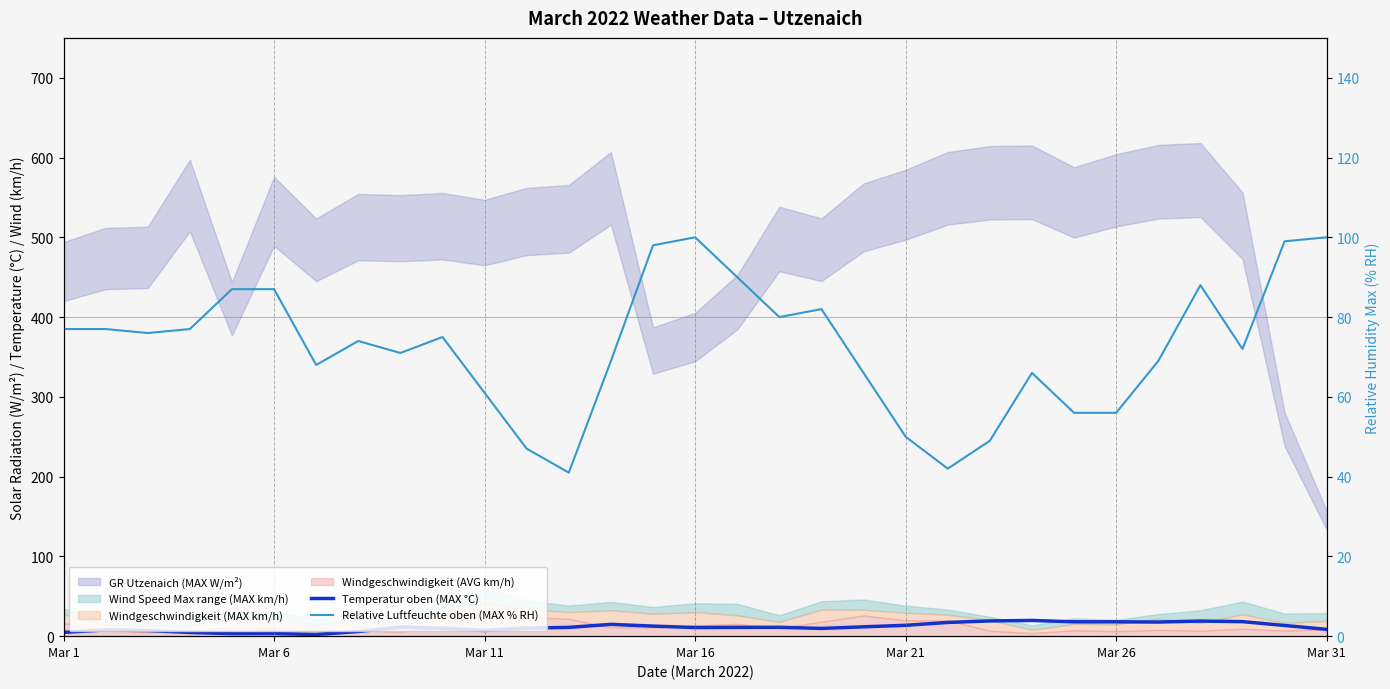

In Temperatur oben (MAX °C), how many points are higher than both neighbors (excluding endpoints)?

7